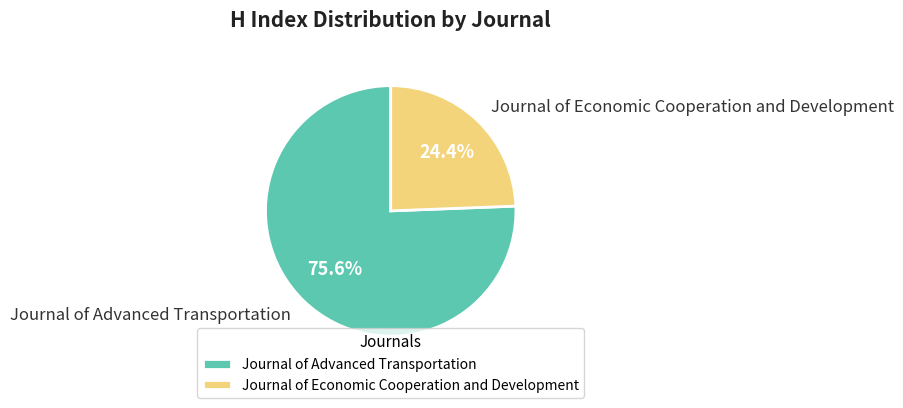

What portion of the pie excludes Journal of Advanced Transportation?

24.4%